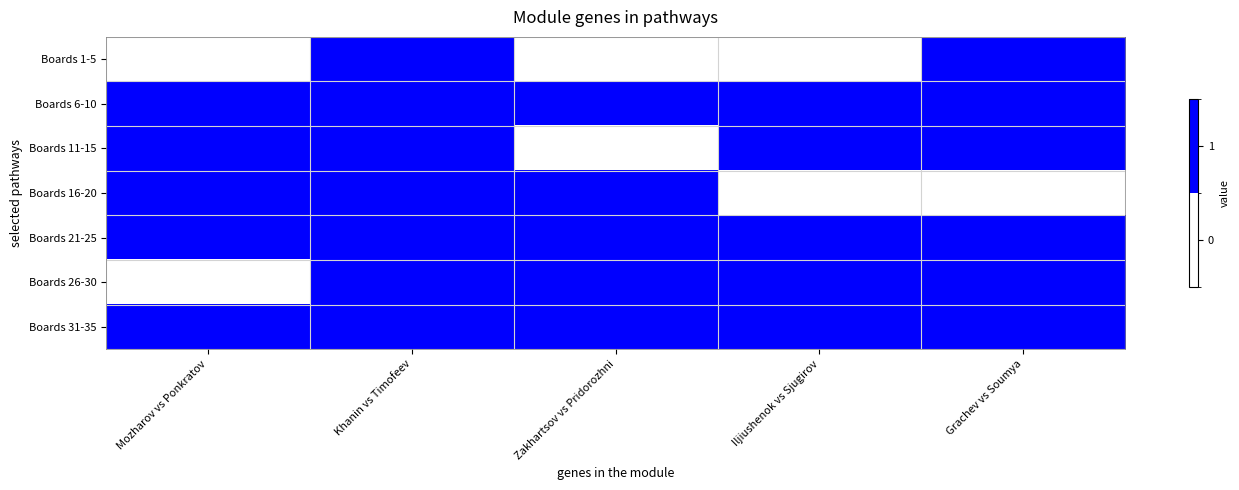

What is the total value across all series at Zakhartsov vs Pridorozhni?

5